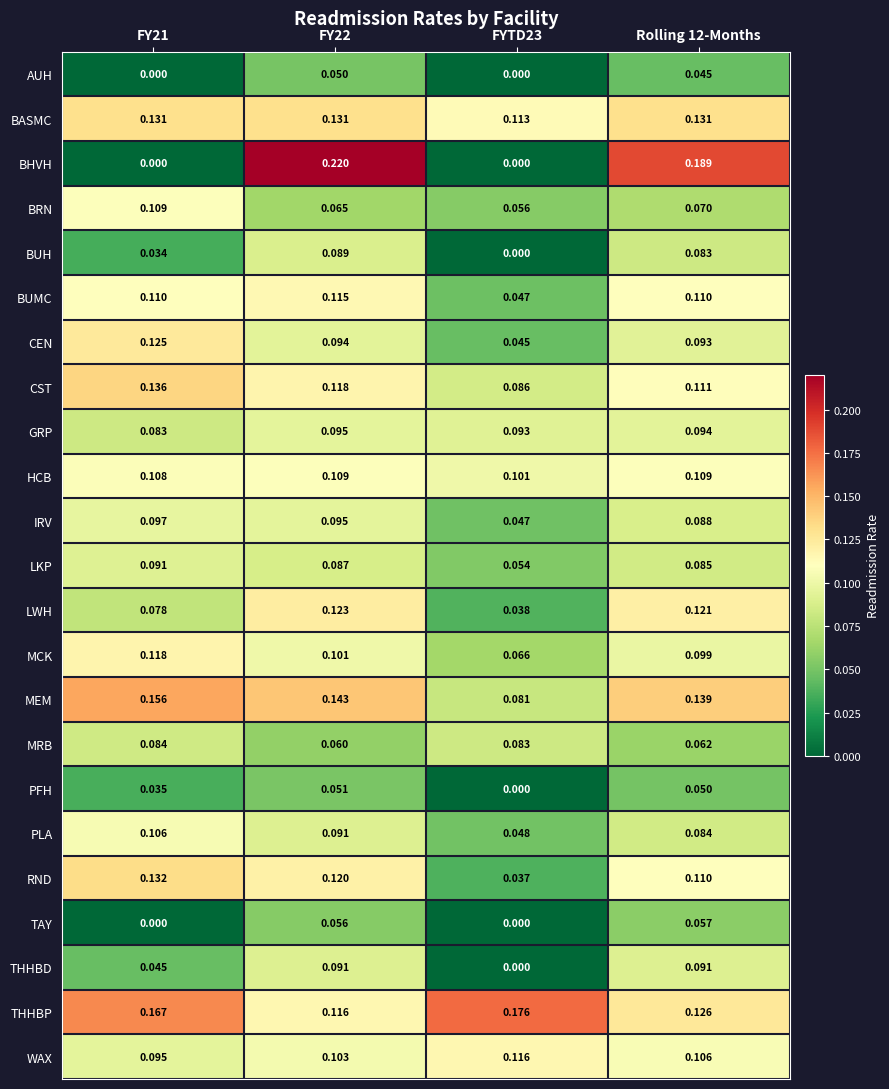

Which series has the widest spread of values?

BHVH